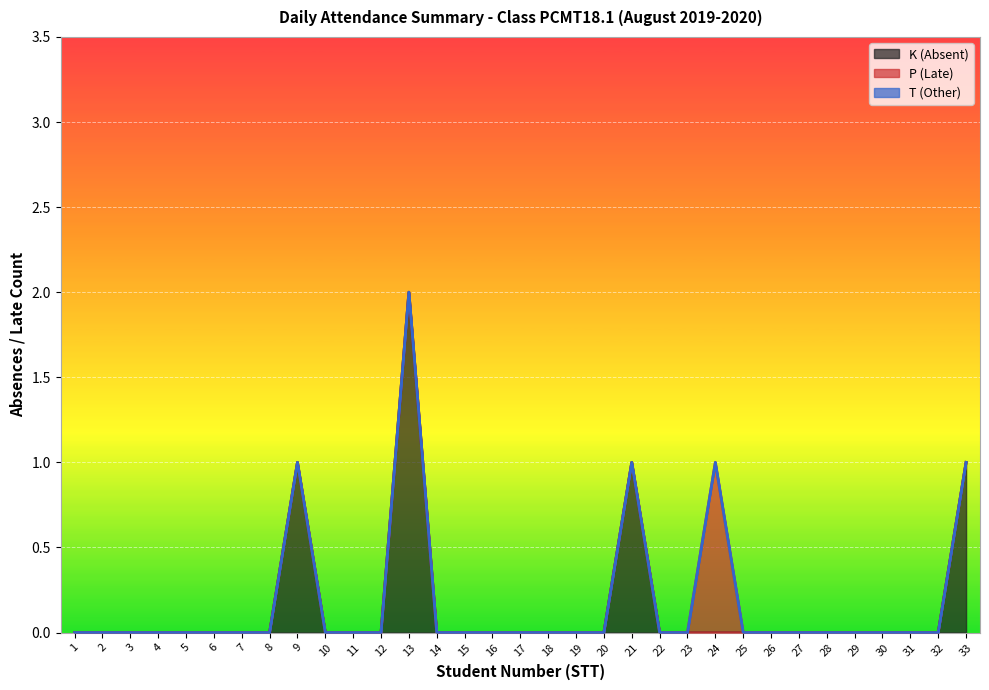

List the series in order of their peak value, highest first.

K (Absent), P (Late), T (Other)